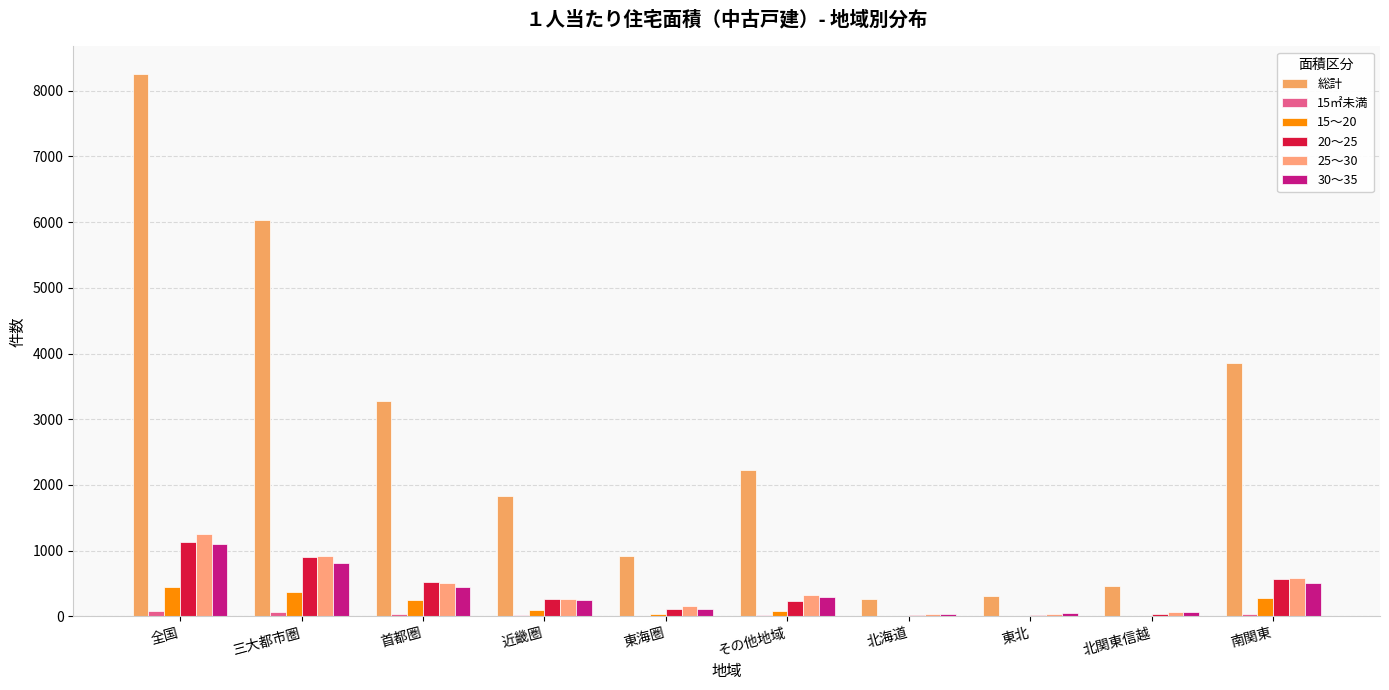

Where is 15㎡未満 nearest to the value 40?

首都圏